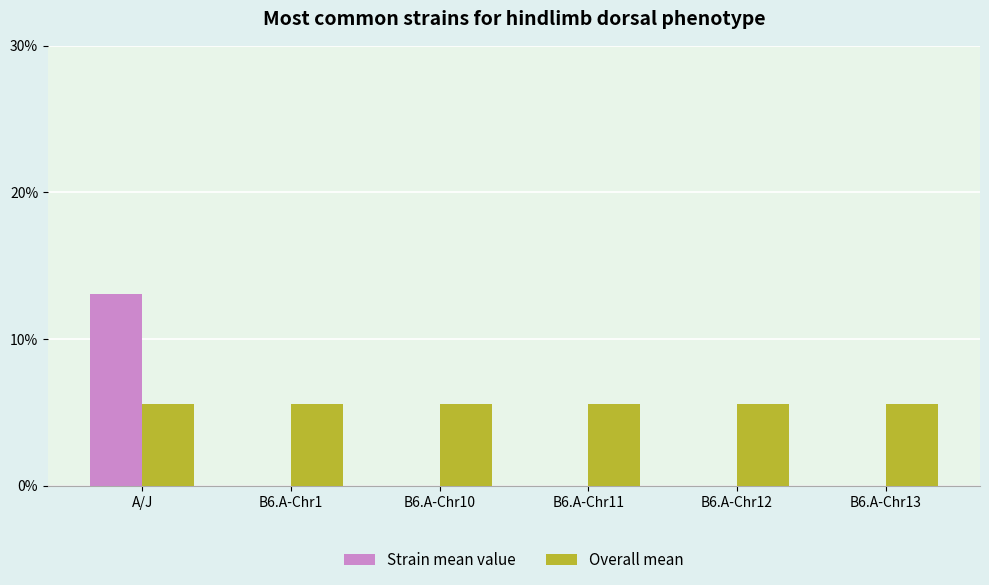

What is the label of the 5th bar from the right?

B6.A-Chr1